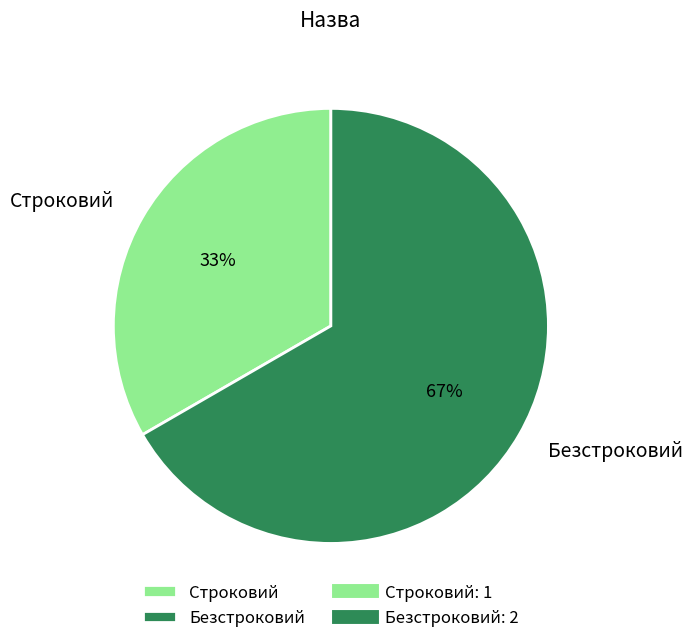

True or false: Строковий accounts for 33% of the total.

True